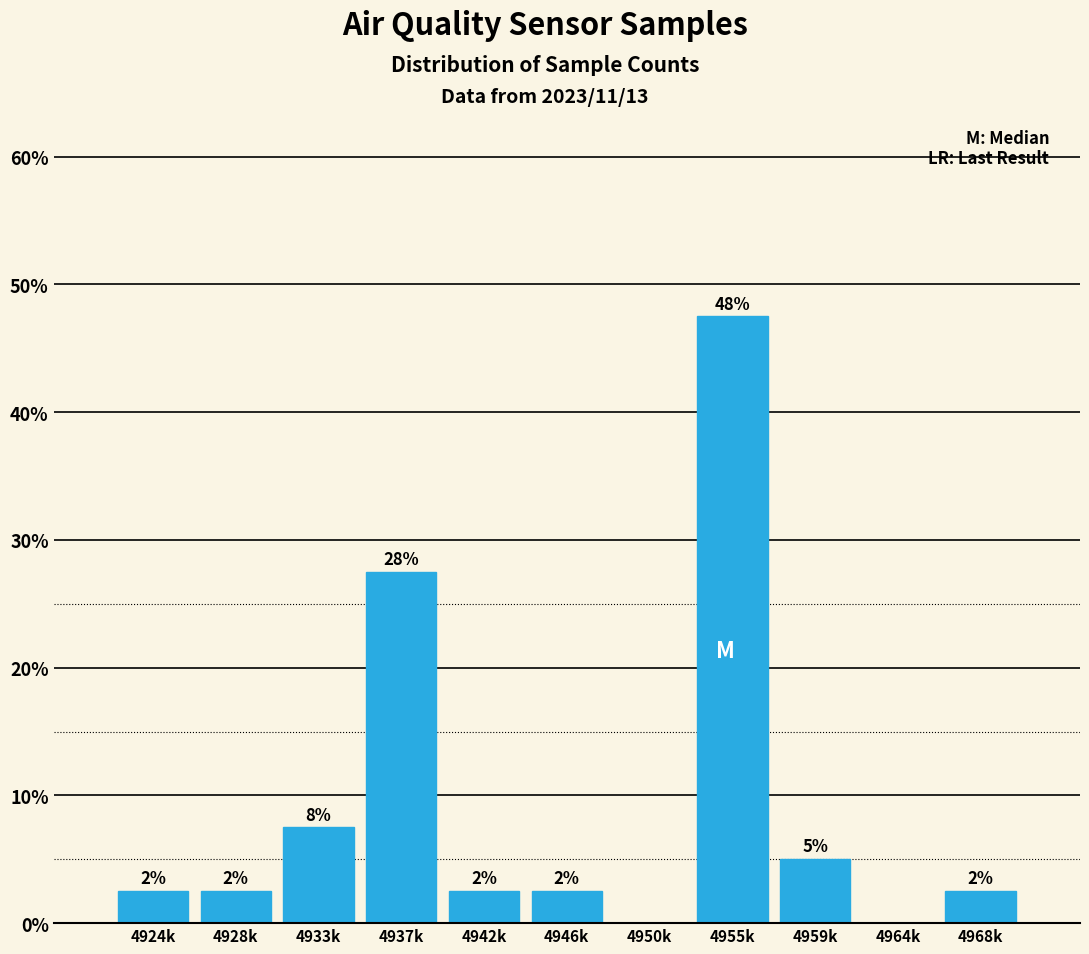

Are the bars horizontal?

No